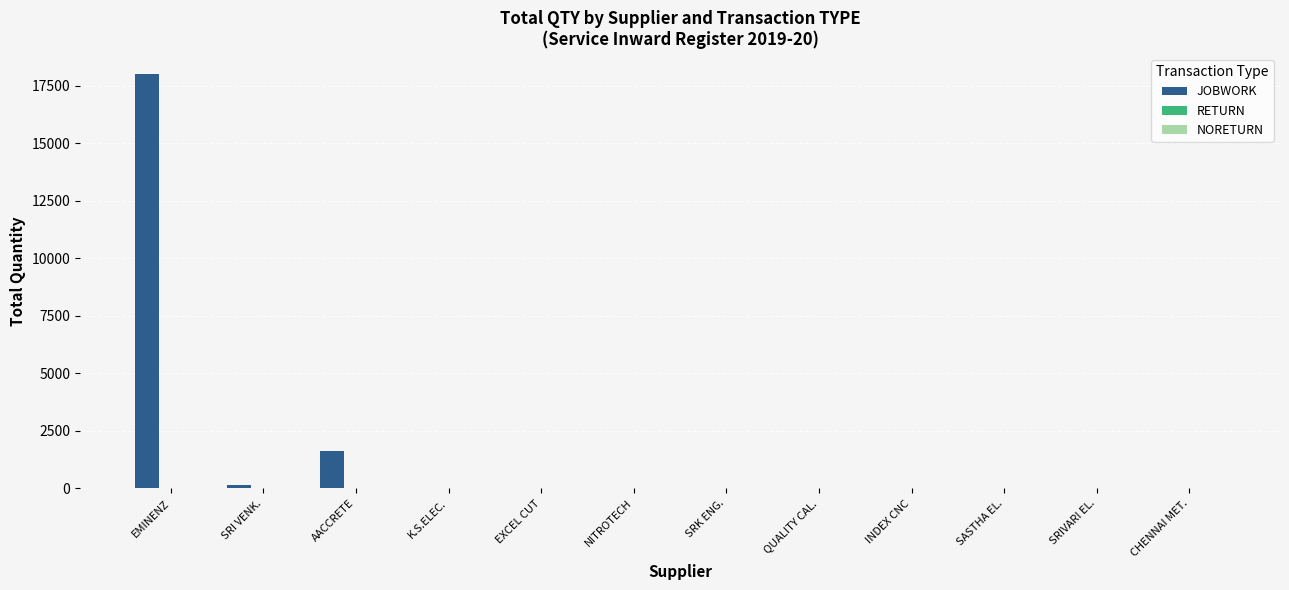

What is the sum of the JOBWORK values at NITROTECH and SRI VENK.?

136